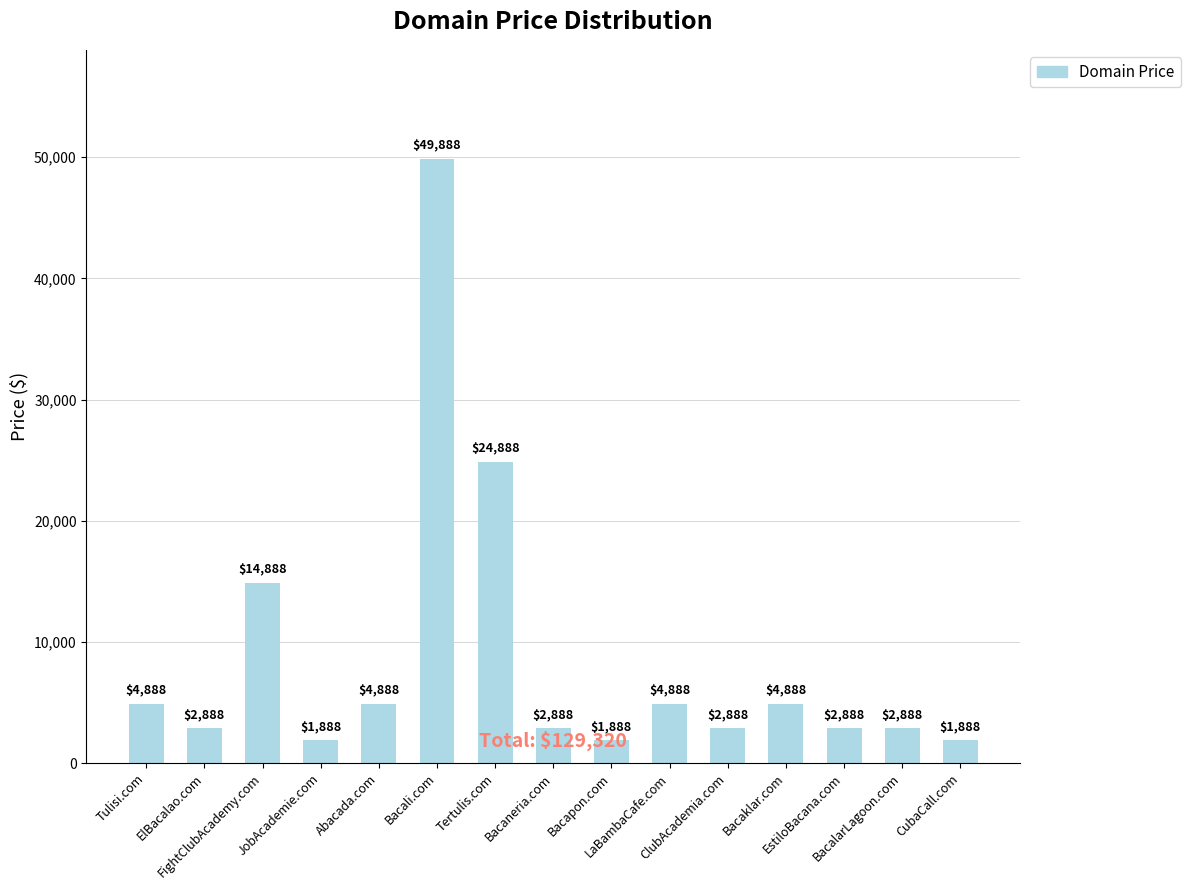

What is the sum of the values at Bacaneria.com and FightClubAcademy.com?

17776